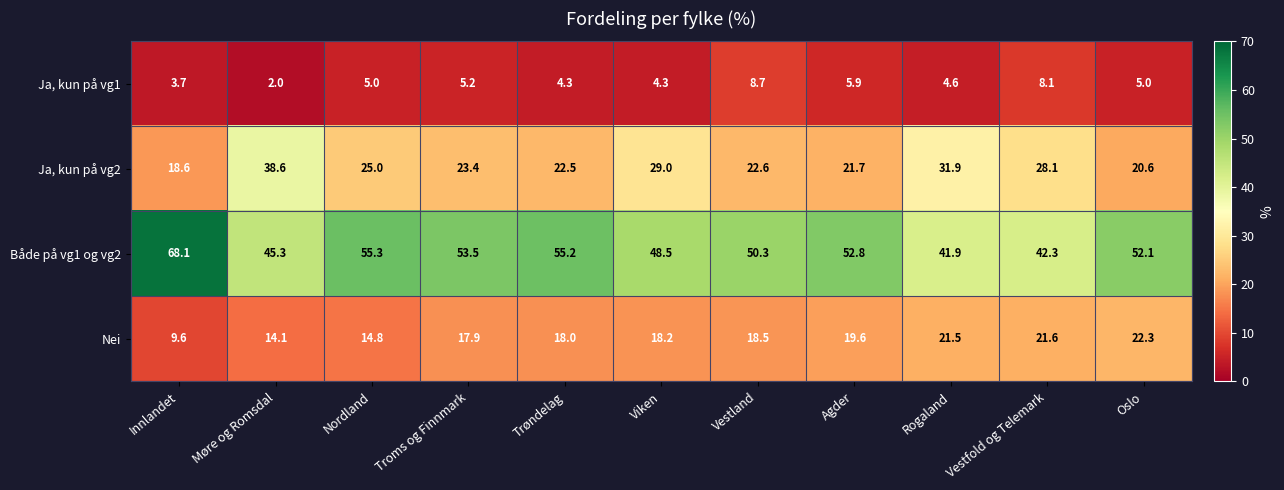

Is it true that Både på vg1 og vg2 equals 77.3 at Møre og Romsdal?

False